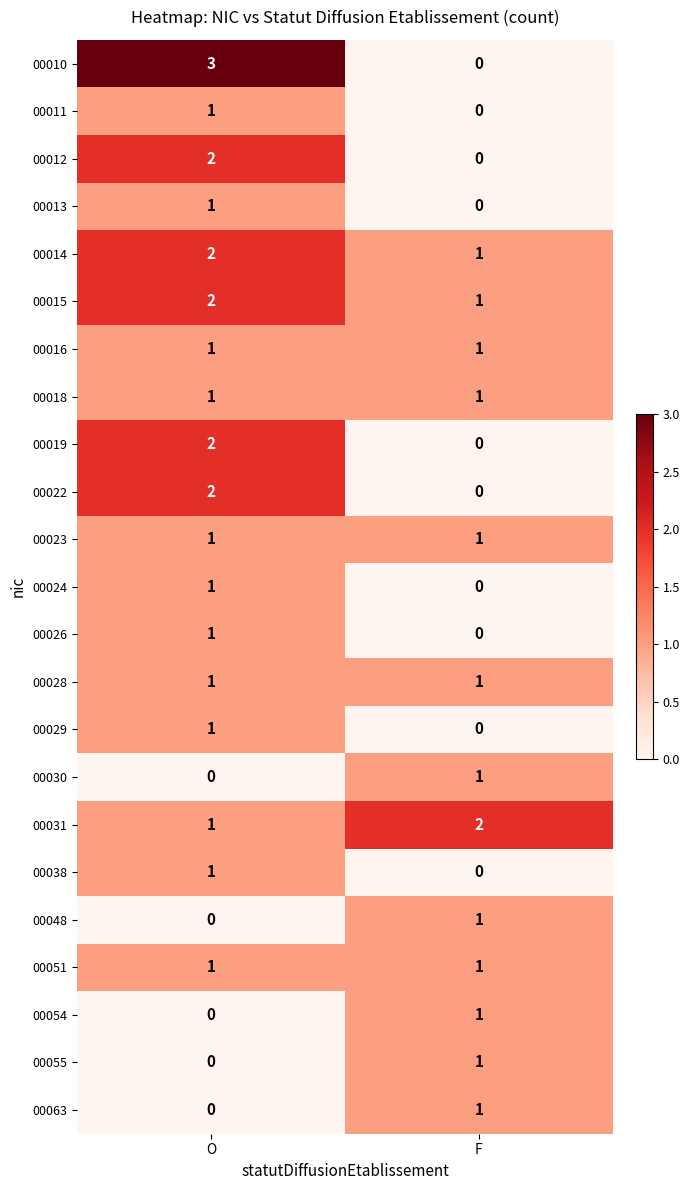

Where is 00031 nearest to the value 1?

O